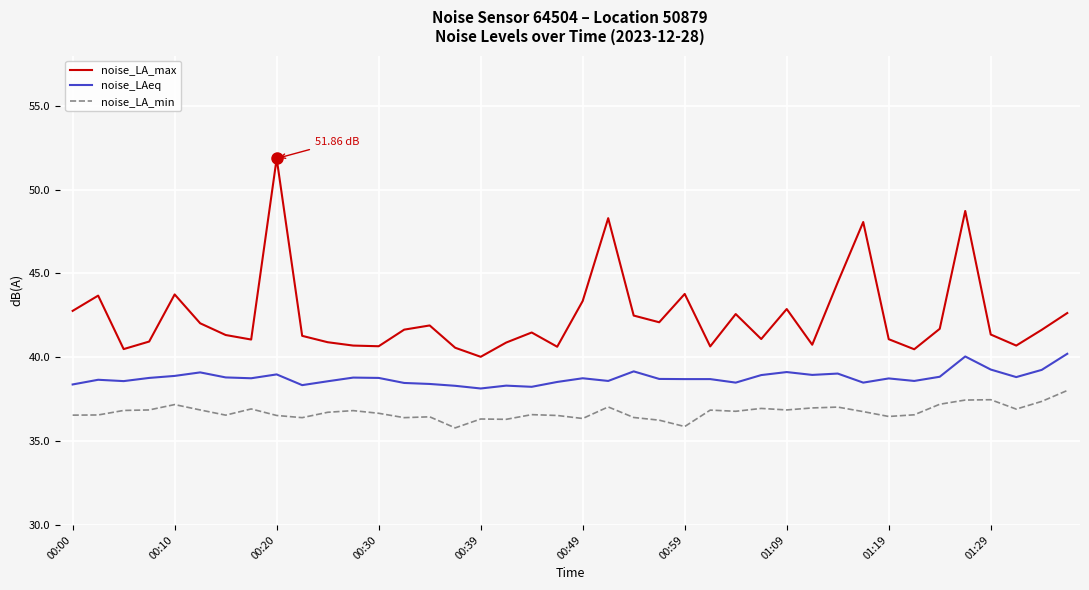

What are all the series names shown in the legend?

noise_LA_max, noise_LAeq, noise_LA_min